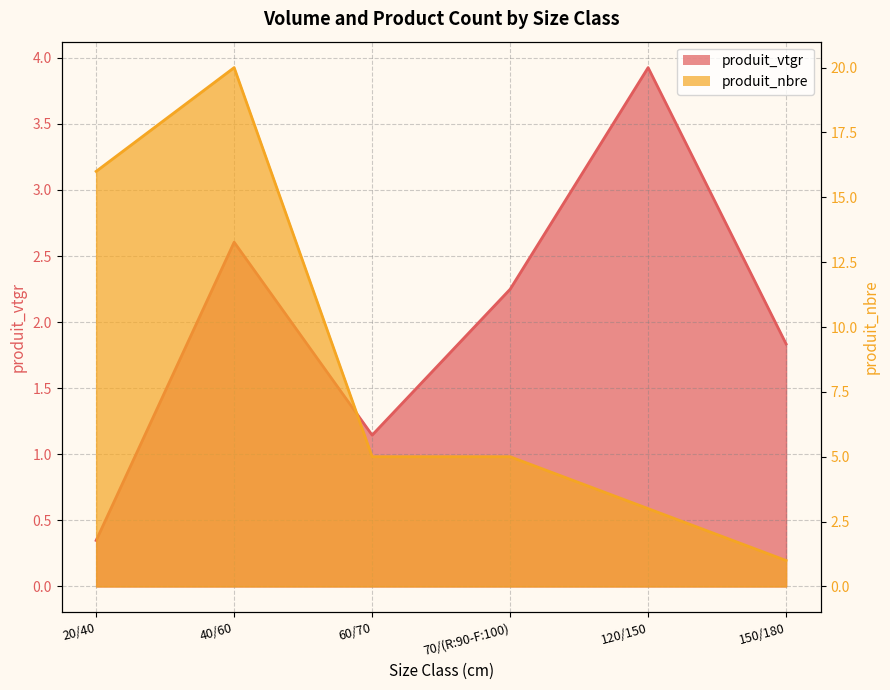

At 40/60, list the series in order from largest to smallest.

produit_nbre, produit_vtgr